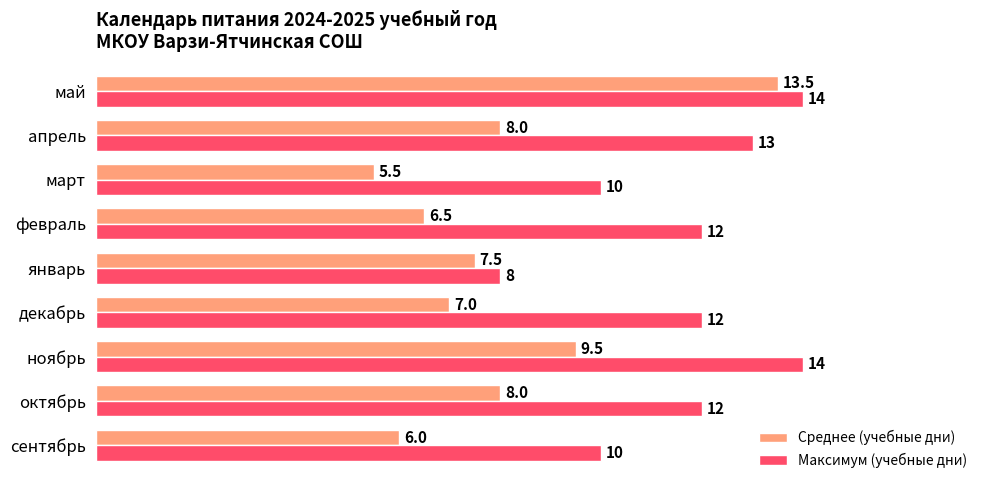

Which series changed the most between ноябрь and апрель?

Среднее (учебные дни)